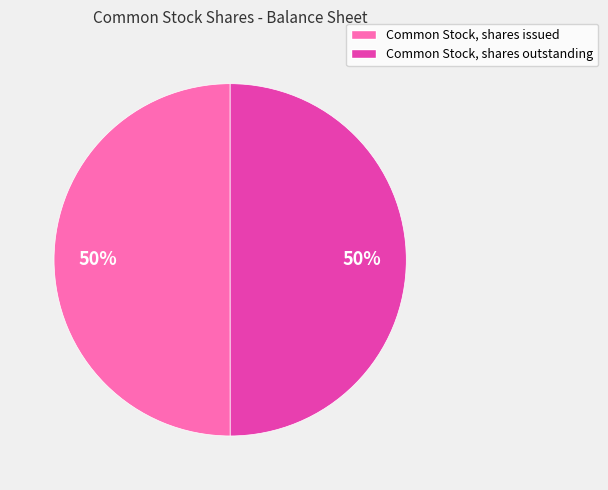

To the nearest percent, what is the average slice percentage?

50%